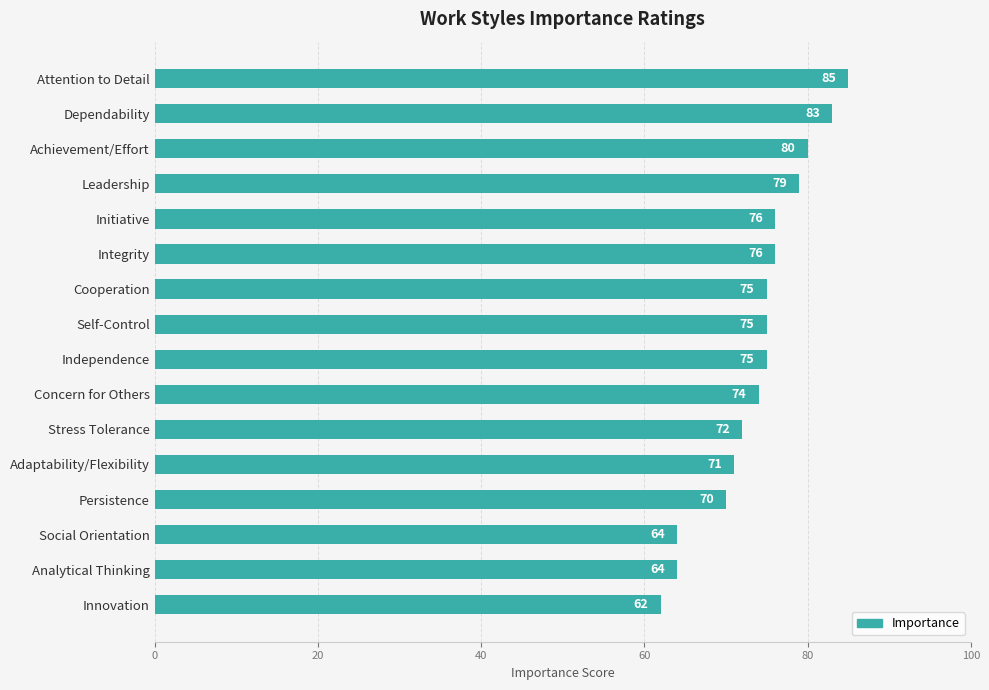

What is the average value?

74